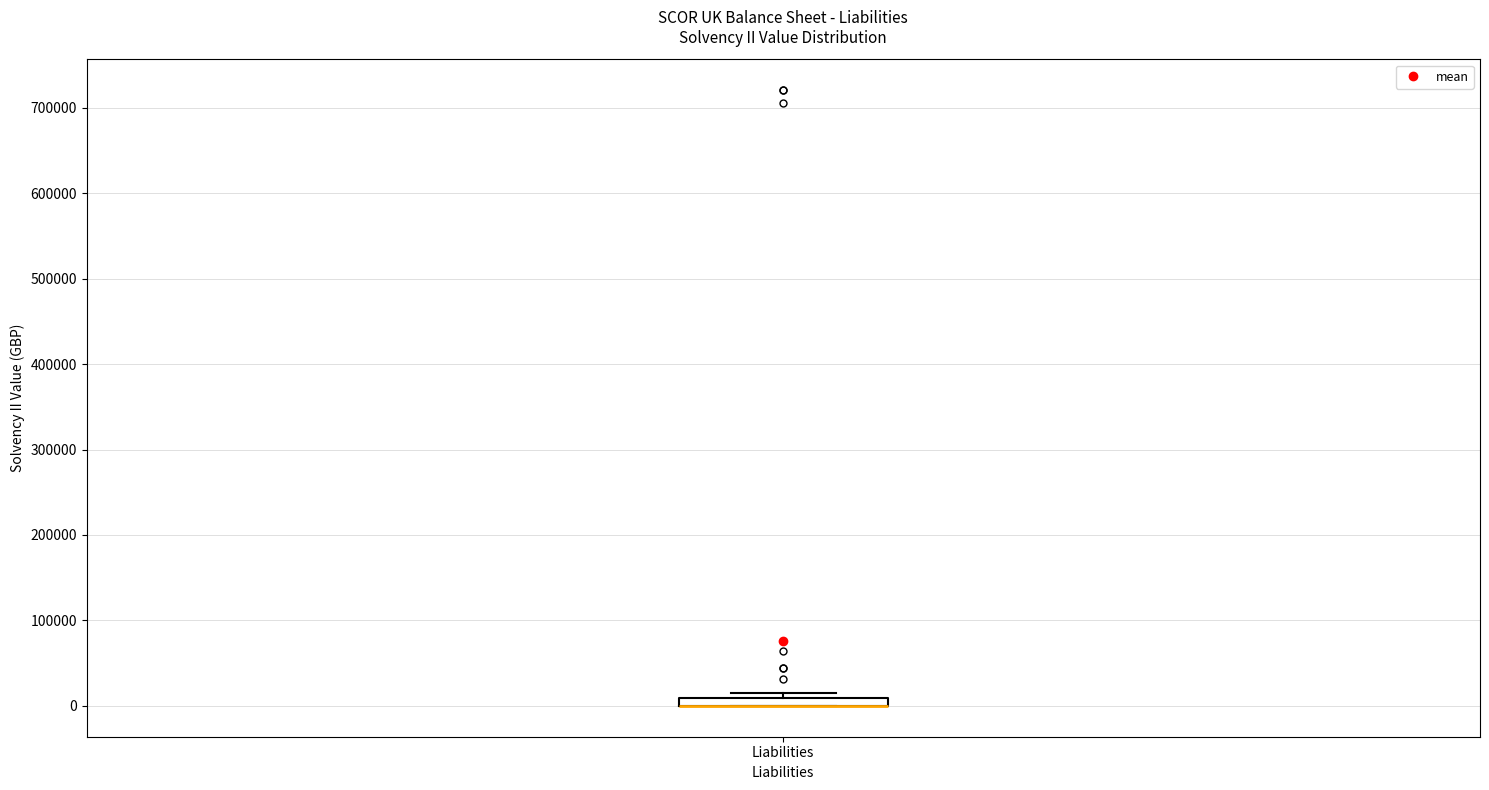

Where is the upper edge of the box for Liabilities on the y-axis? The values are not printed on the chart, so give them approximately, as read against the axis.

10000